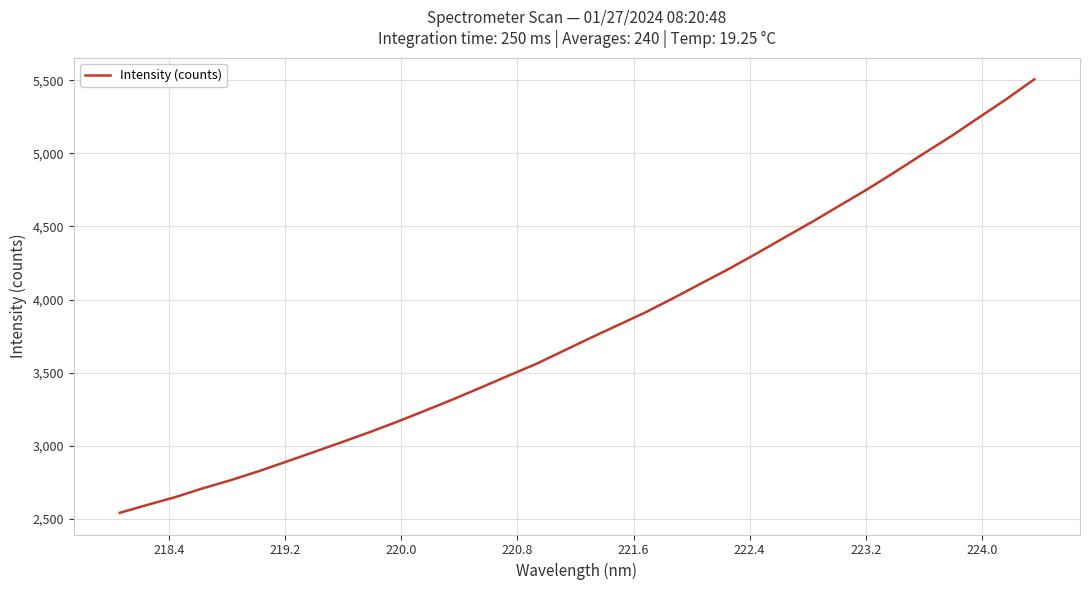

What is the average value?

3808.5